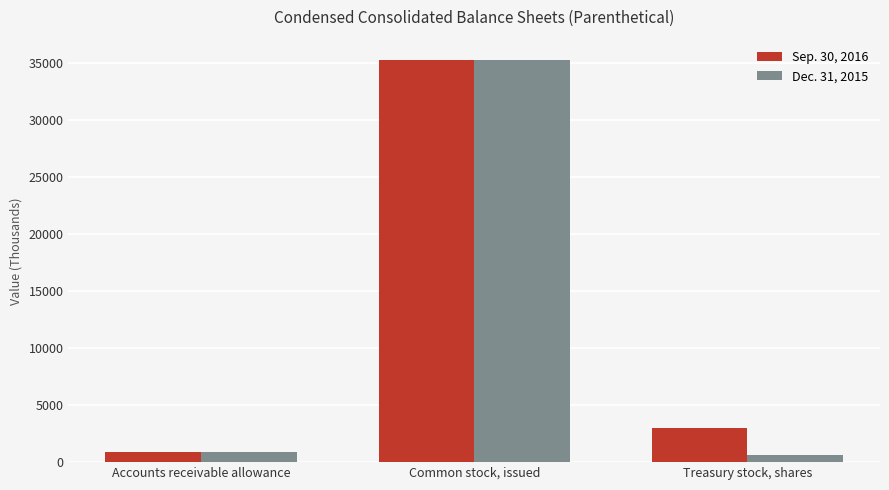

At how many categories does at least one series exceed 20943?

1